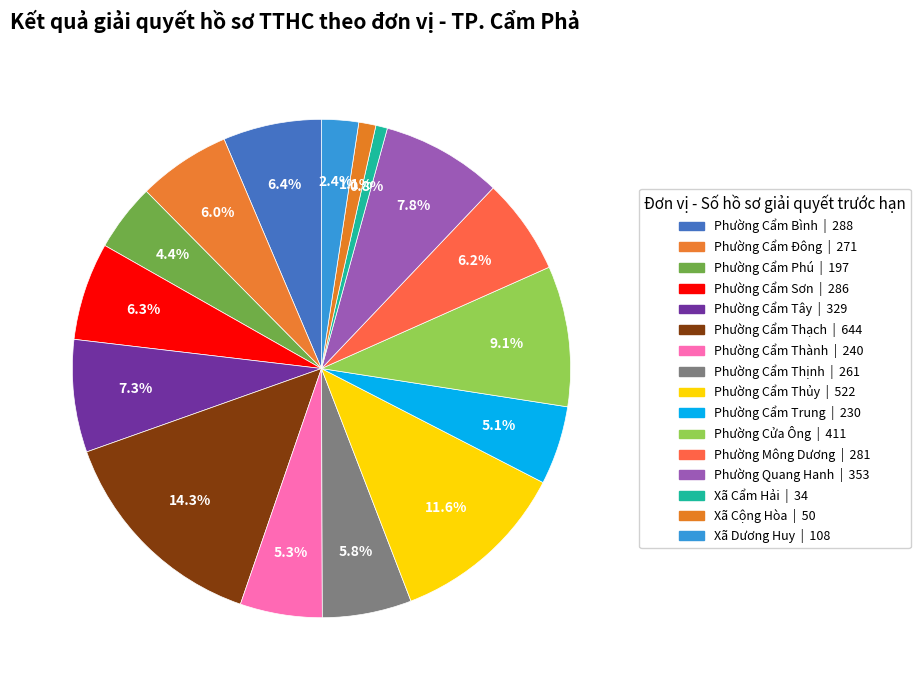

How many slices are in this pie chart?

16